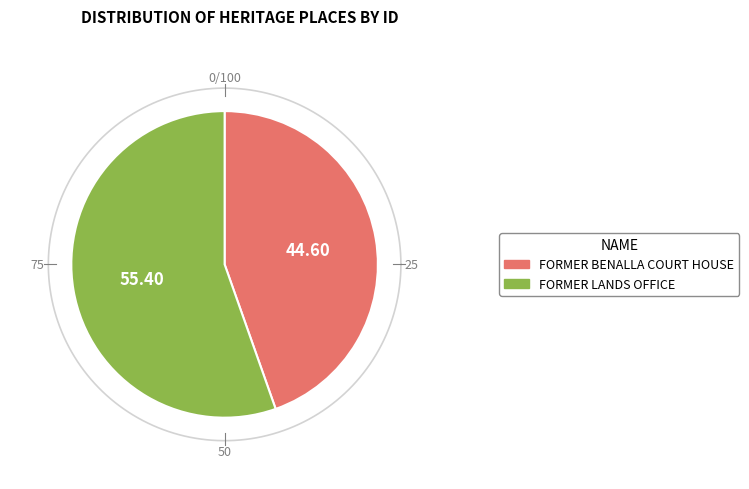

To the nearest percent, what percentage of the pie is FORMER BENALLA COURT HOUSE?

45%